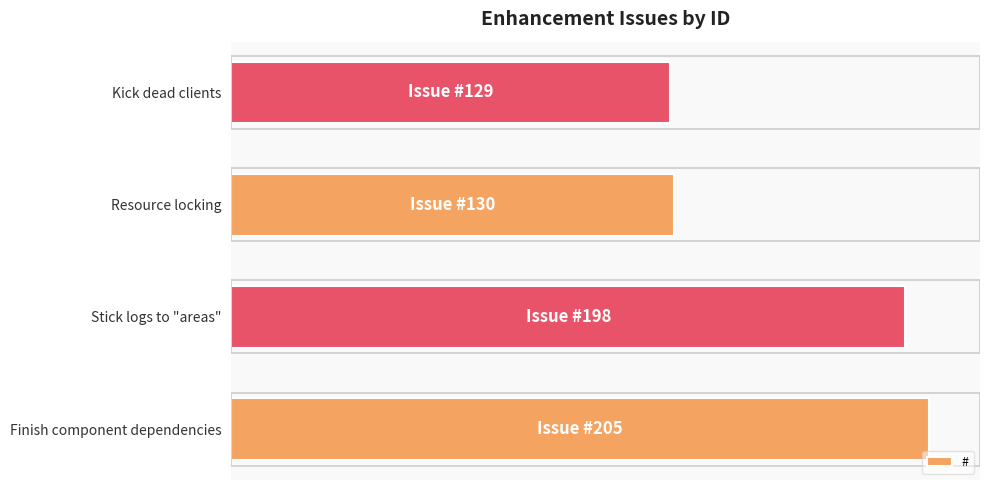

Does the chart contain any negative values?

No